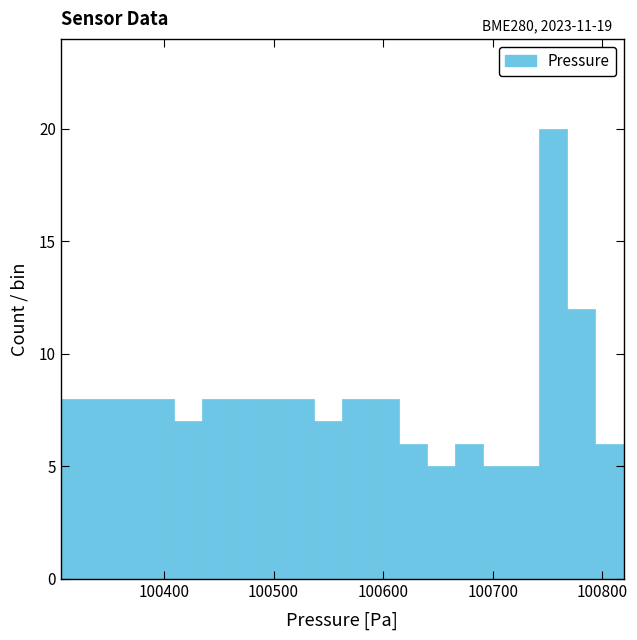

Around what value on the x-axis is the tallest bar? Give the approximate position of its centre, as read against the axis.

100760